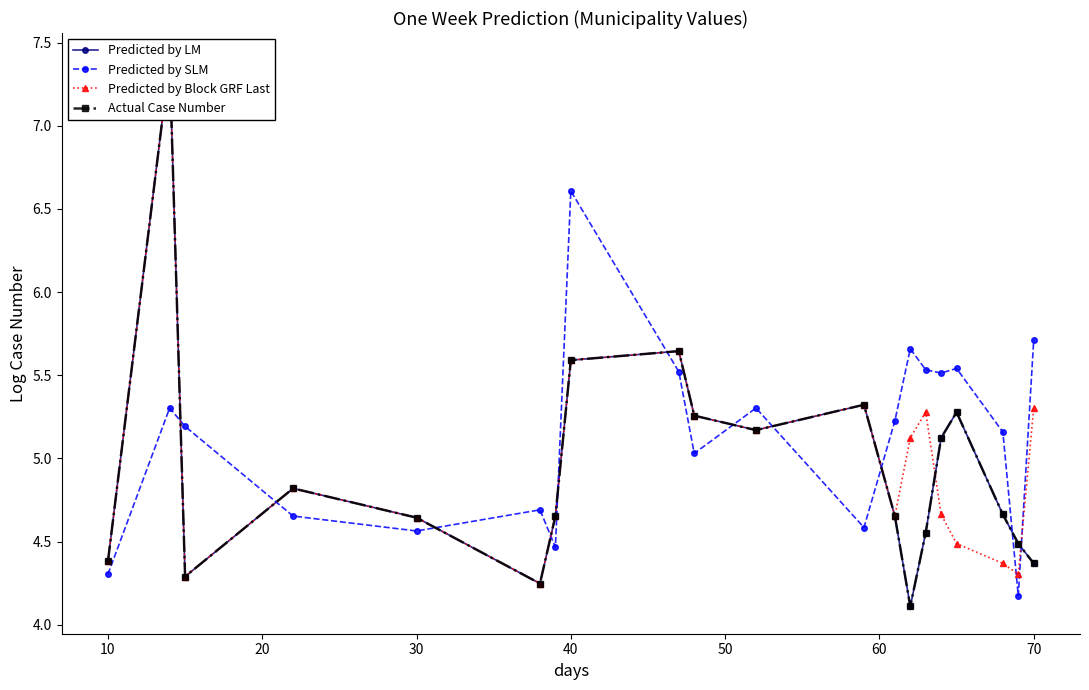

True or false: Predicted by SLM has more than 2 interior local peaks.

True